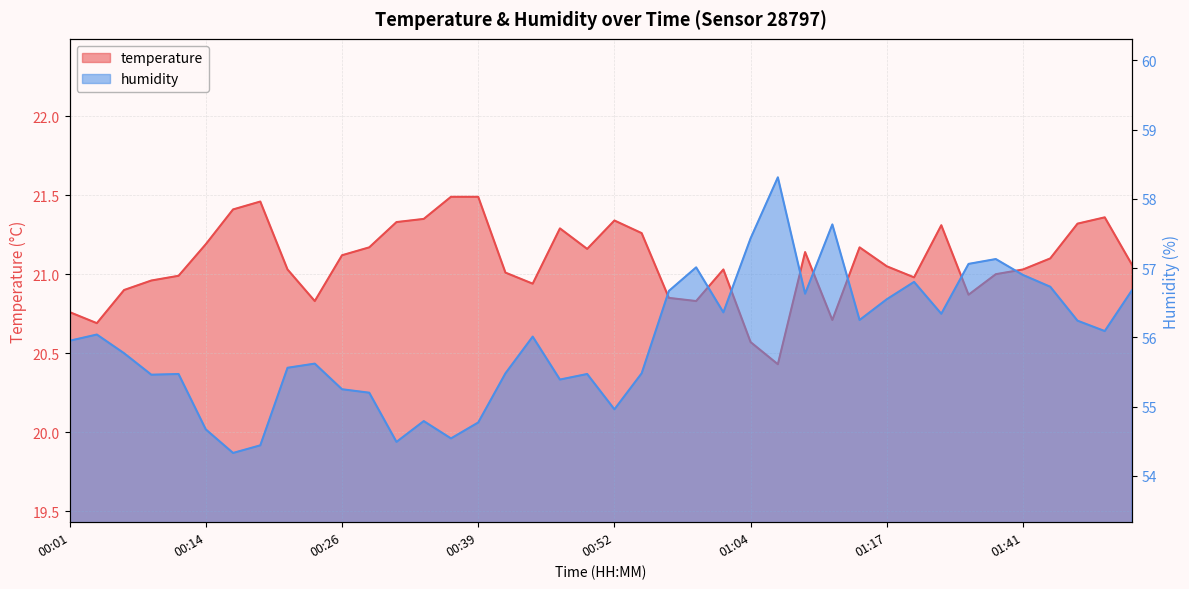

What is the sum of all temperature values?

843.0